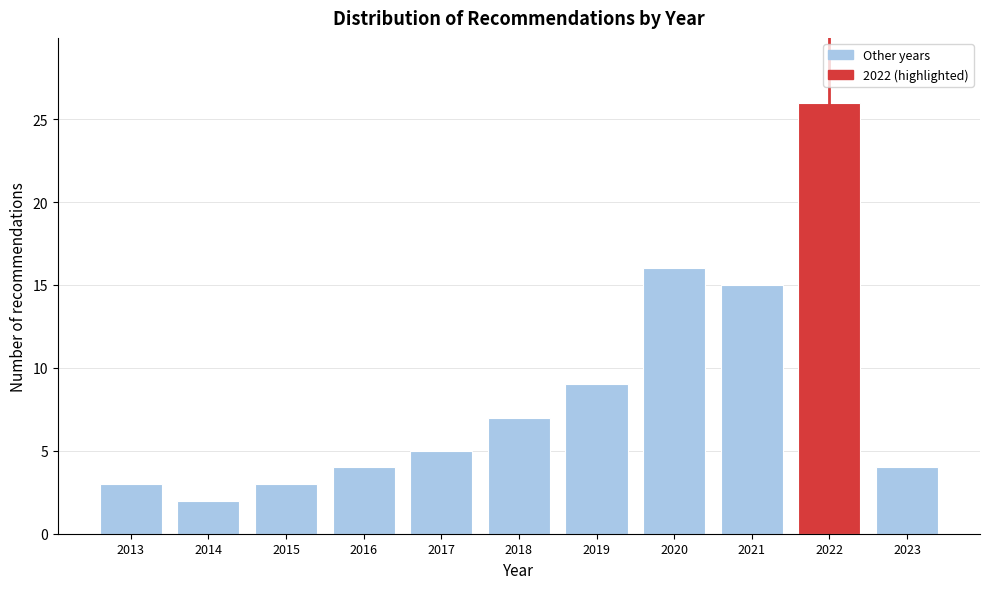

Reading left to right, what are all the values shown in this chart?

3	2	3	4	5	7	9	16	15	26	4